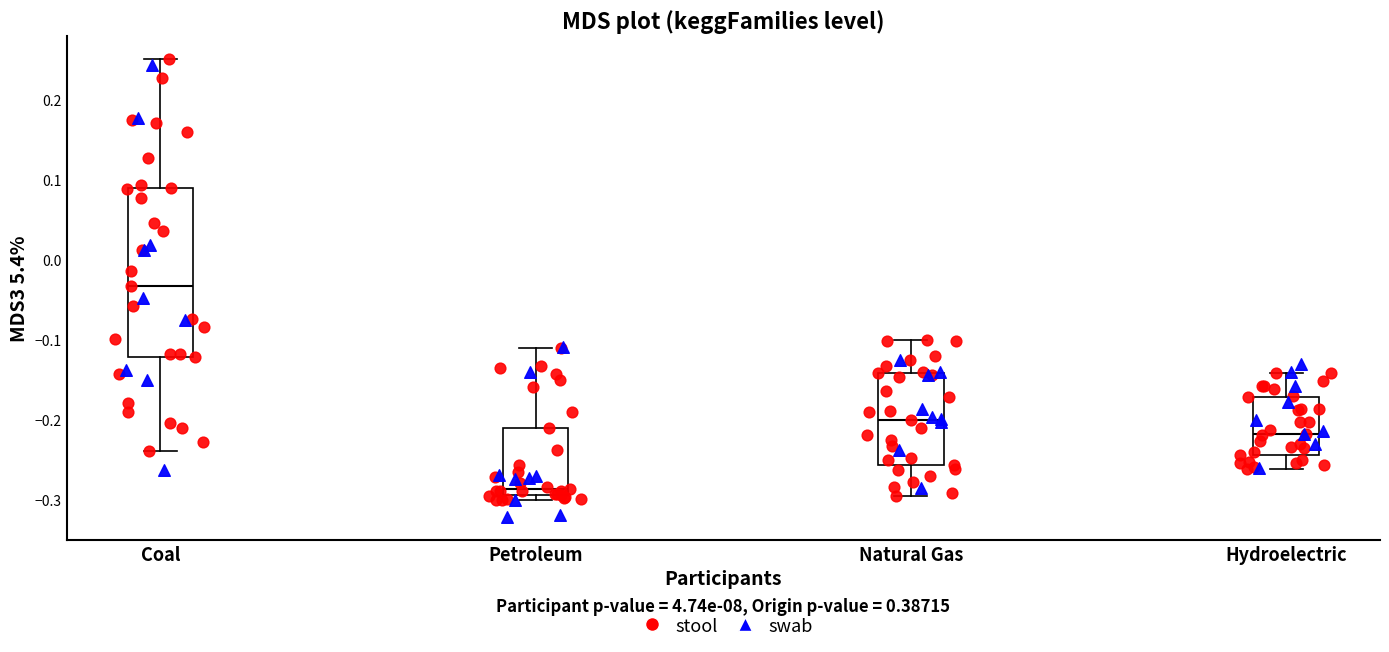

Which box has the lowest median line?

Petroleum